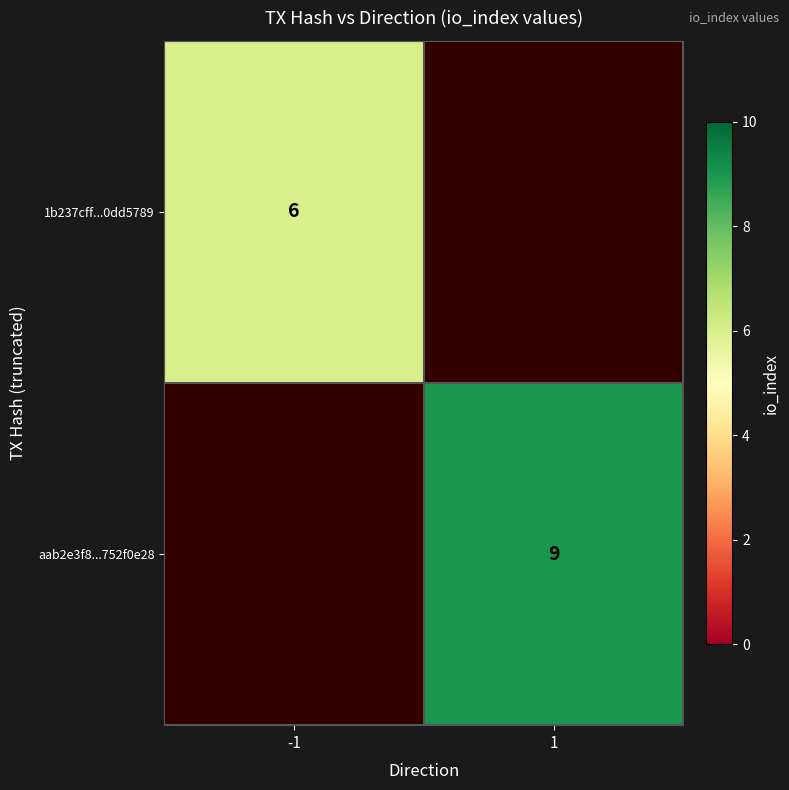

How many series are shown in this chart?

2